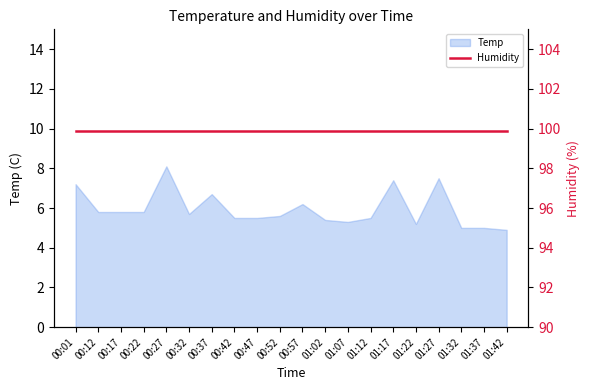

Reading left to right, list all the values displayed in this chart.

00:01=7.2	00:12=5.8	00:17=5.8	00:22=5.8	00:27=8.1	00:32=5.7	00:37=6.7	00:42=5.5	00:47=5.5	00:52=5.6	00:57=6.2	01:02=5.4	01:07=5.3	01:12=5.5	01:17=7.4	01:22=5.2	01:27=7.5	01:32=5.0	01:37=5.0	01:42=4.9